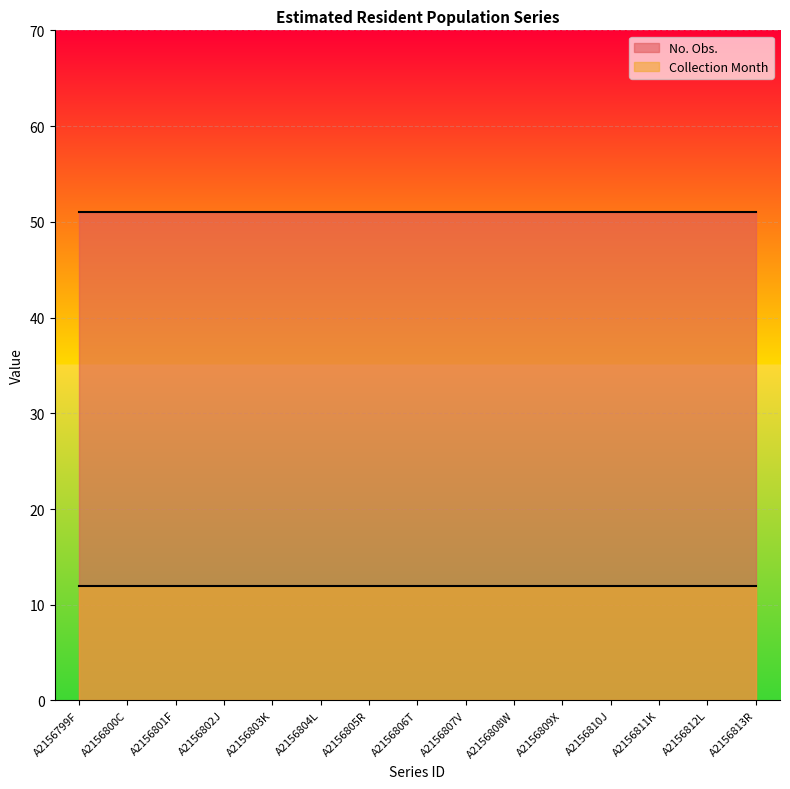

At how many categories does at least one series exceed 17?

15